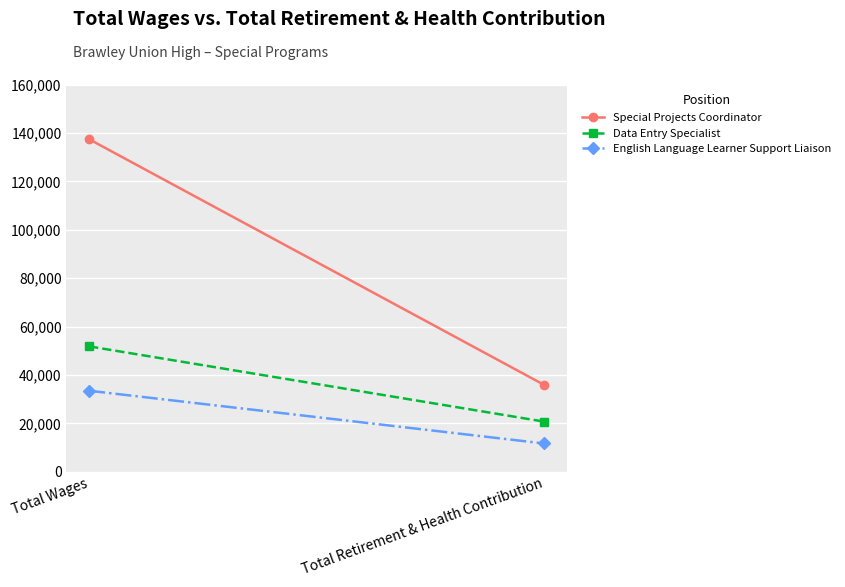

At Total Retirement & Health Contribution, list the series in order from smallest to largest.

English Language Learner Support Liaison, Data Entry Specialist, Special Projects Coordinator